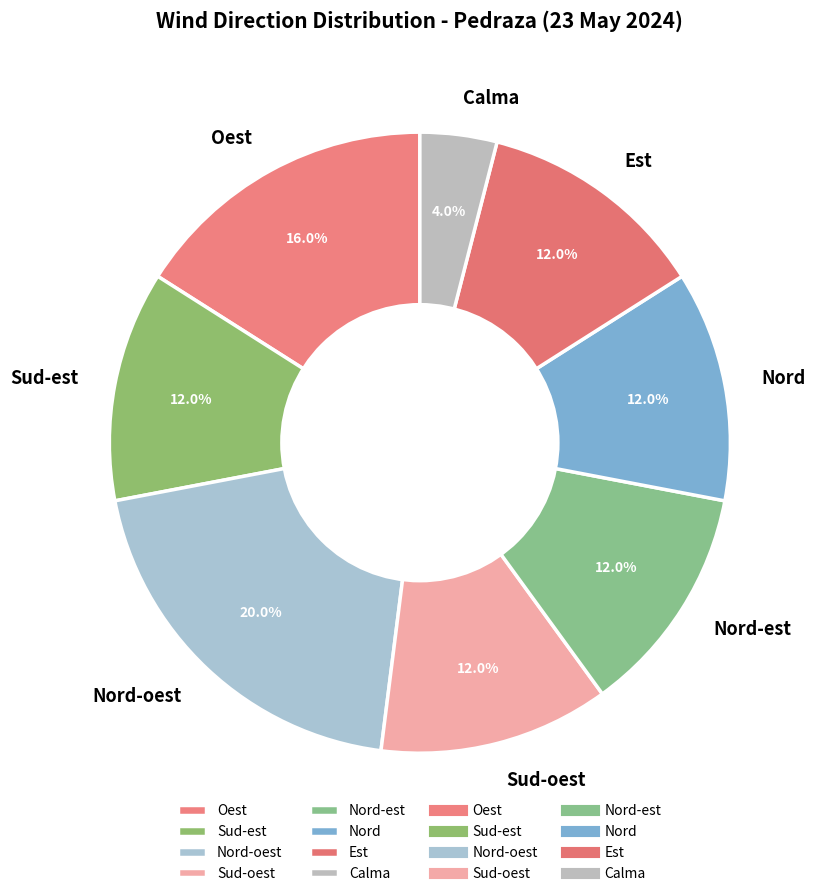

Combined, do Sud-est and Nord-oest account for over 50%?

No